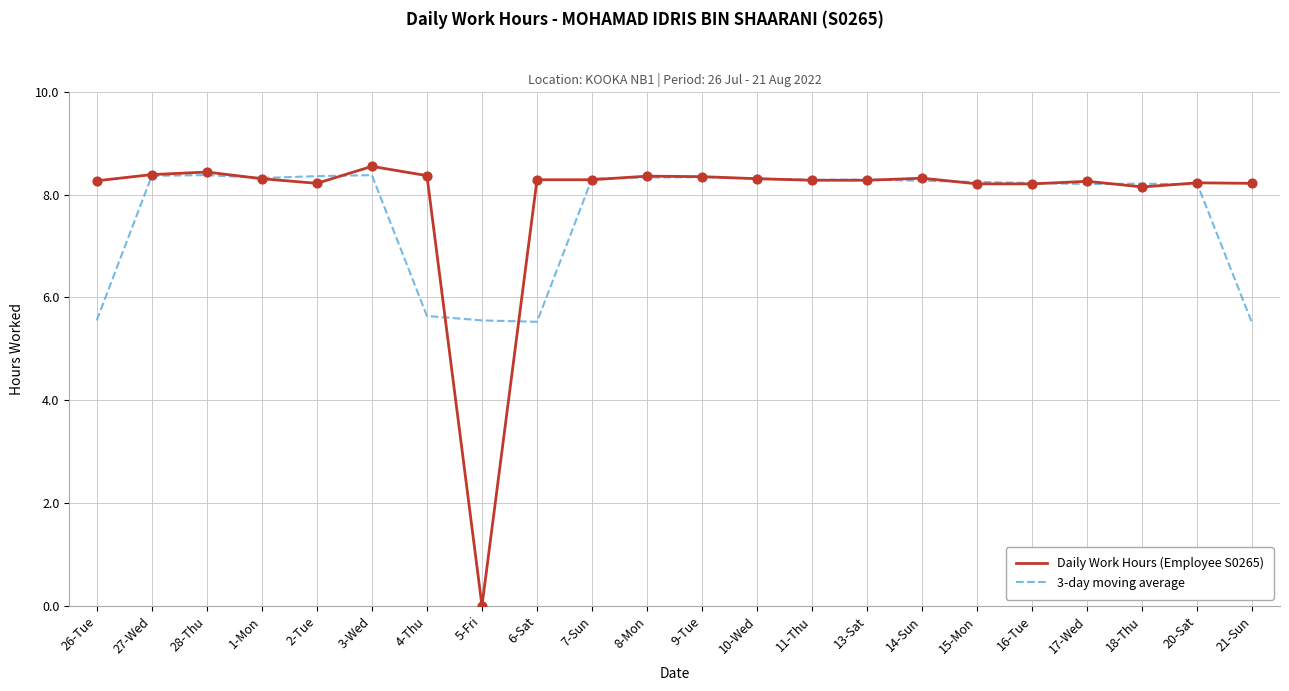

Is the value of 3-day moving average at 13-Sat greater than the value of Daily Work Hours (Employee S0265) at 5-Fri?

Yes